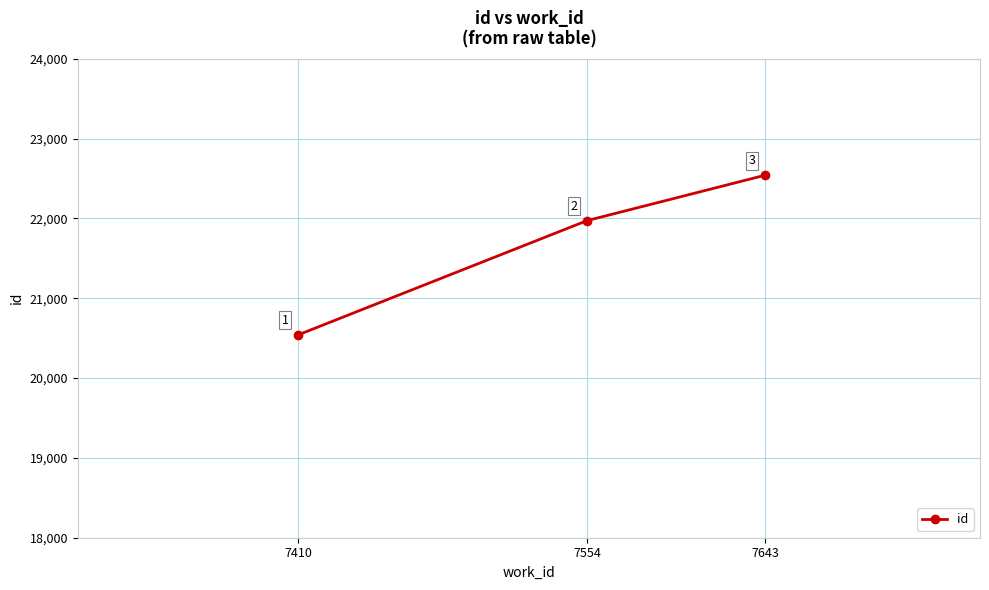

Reading right to left, list all the values displayed in this chart.

7643=22542	7554=21972	7410=20542